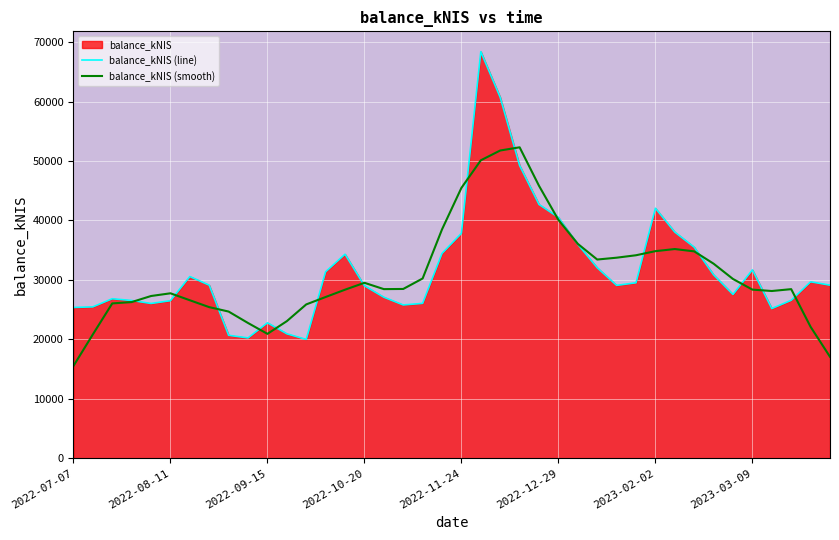

How many lines are shown in the chart?

2